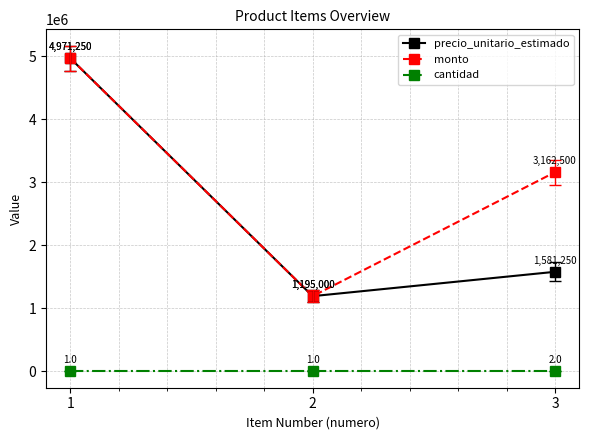

At which label is precio_unitario_estimado closest to 3083125?

3